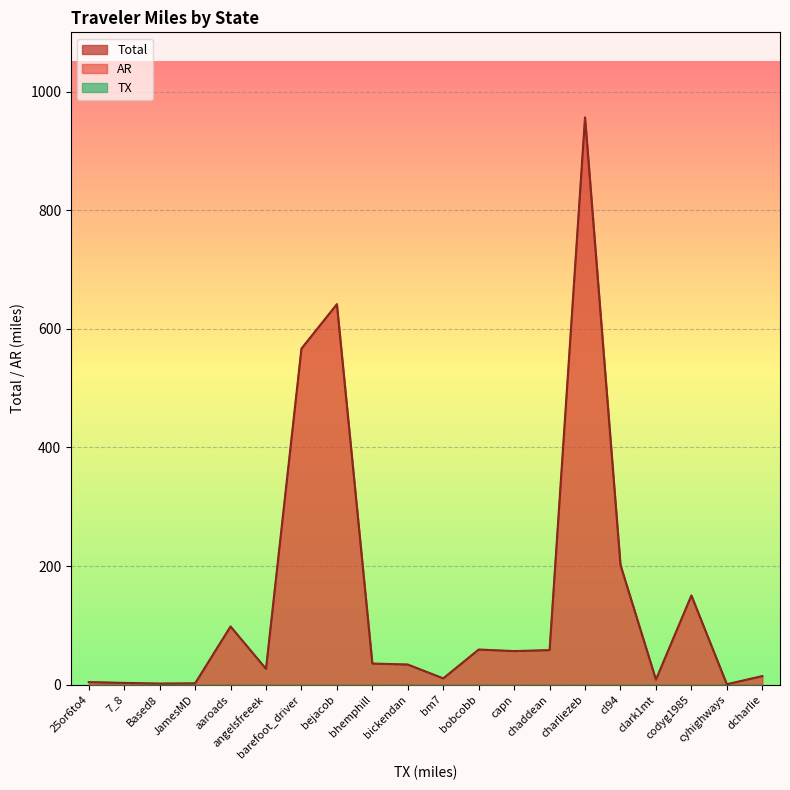

The Total series shows 5.3 at clark1mt. True or false?

False